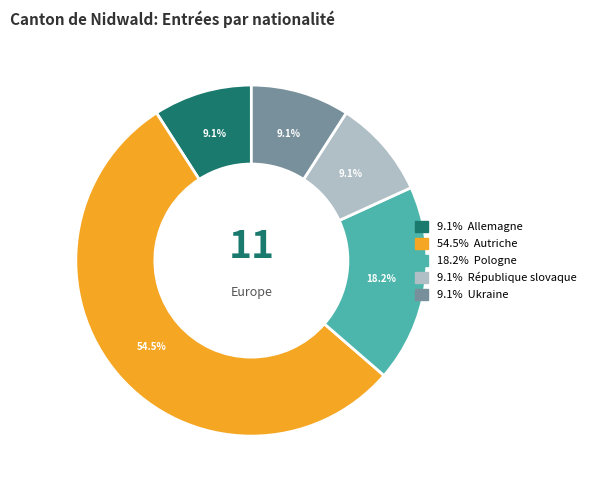

Does any single category account for the majority?

Yes